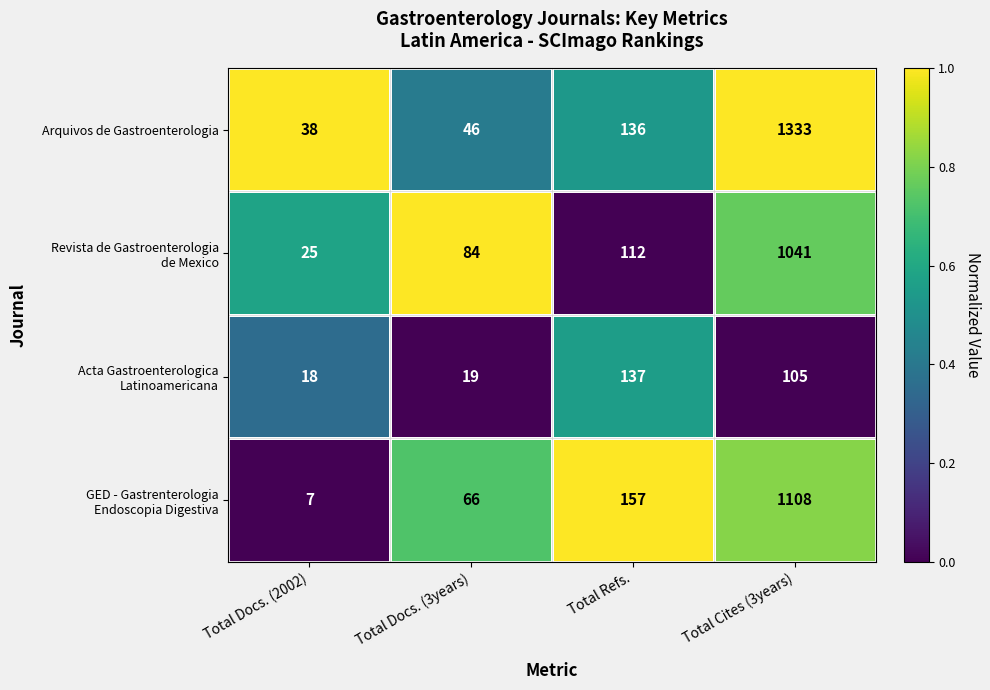

Which series has the widest spread of values?

Arquivos de Gastroenterologia